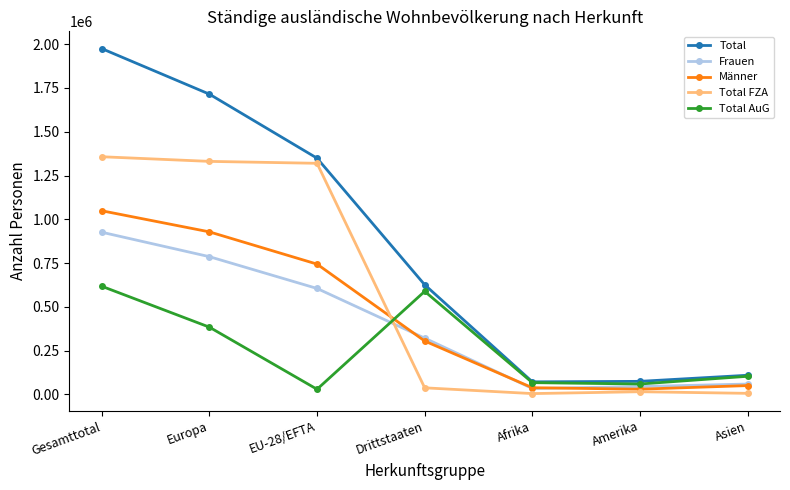

What is the difference between the highest and lowest values at Drittstaaten?

588454